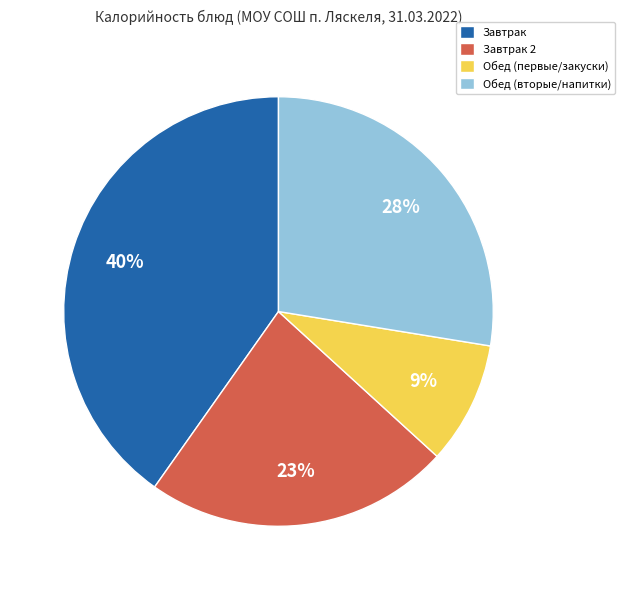

Between Завтрак 2 and Обед (первые/закуски), which is larger?

Завтрак 2